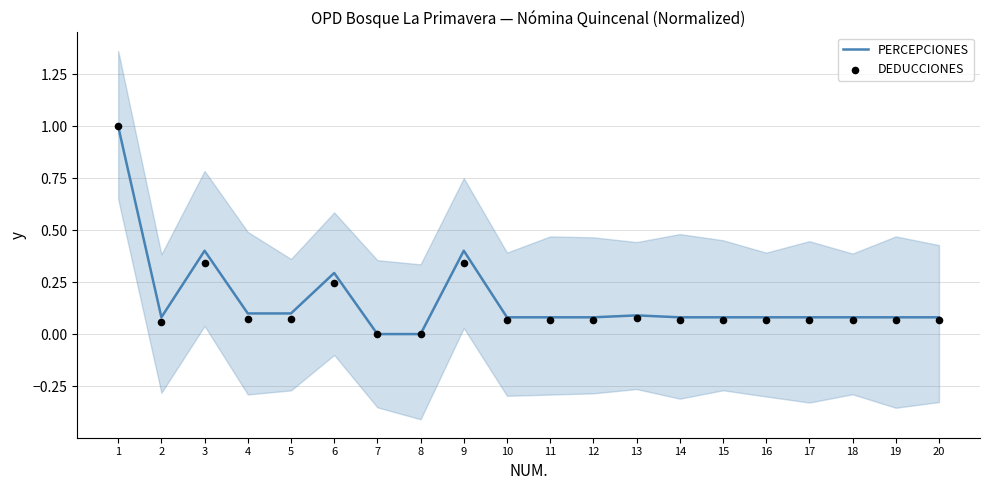

Which series has the widest spread of Y values?

PERCEPCIONES